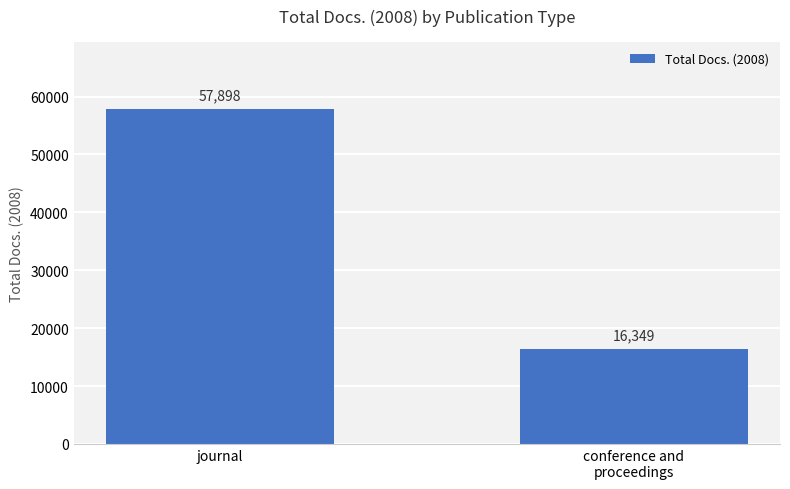

What is the maximum value shown in the chart?

57898